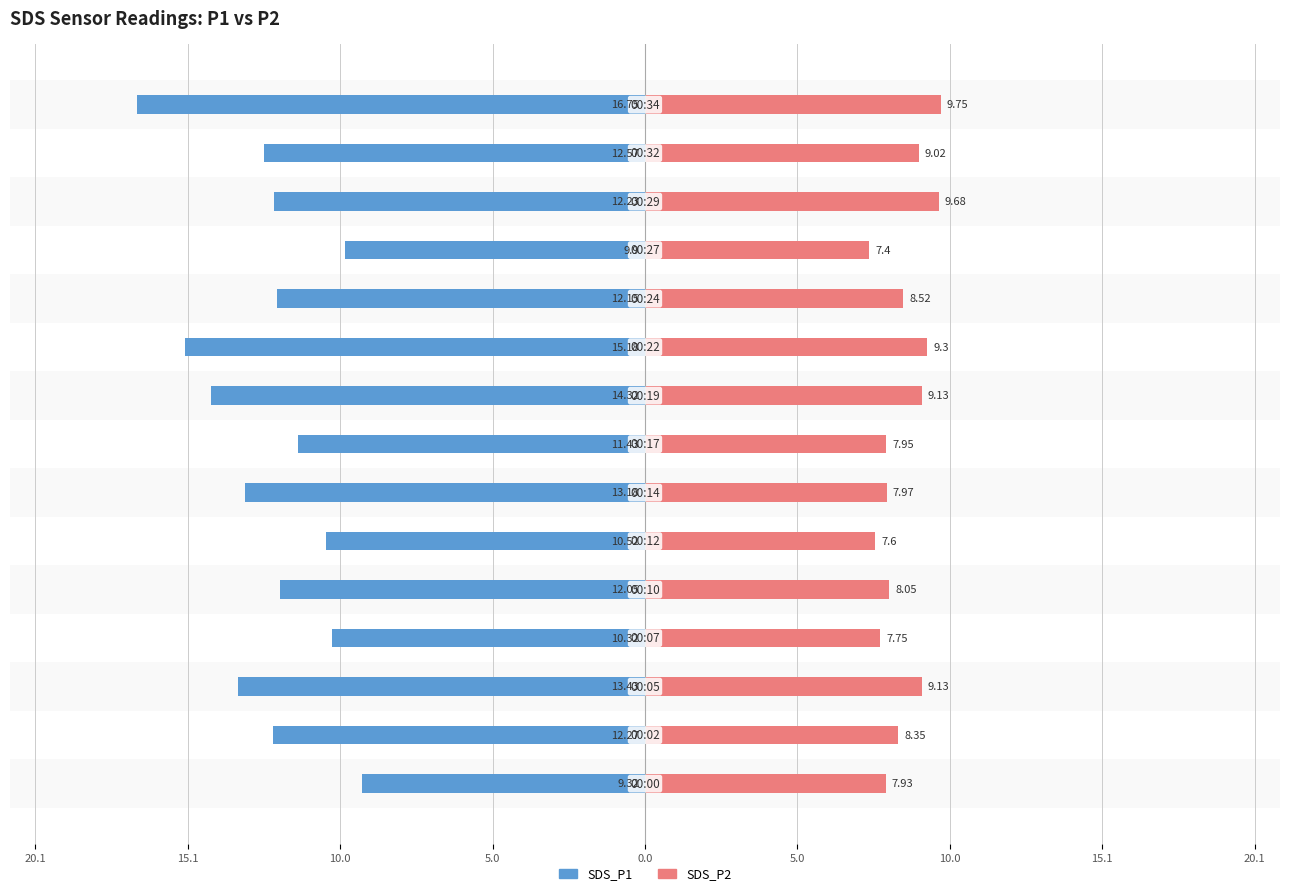

How many bars are there in total?

30